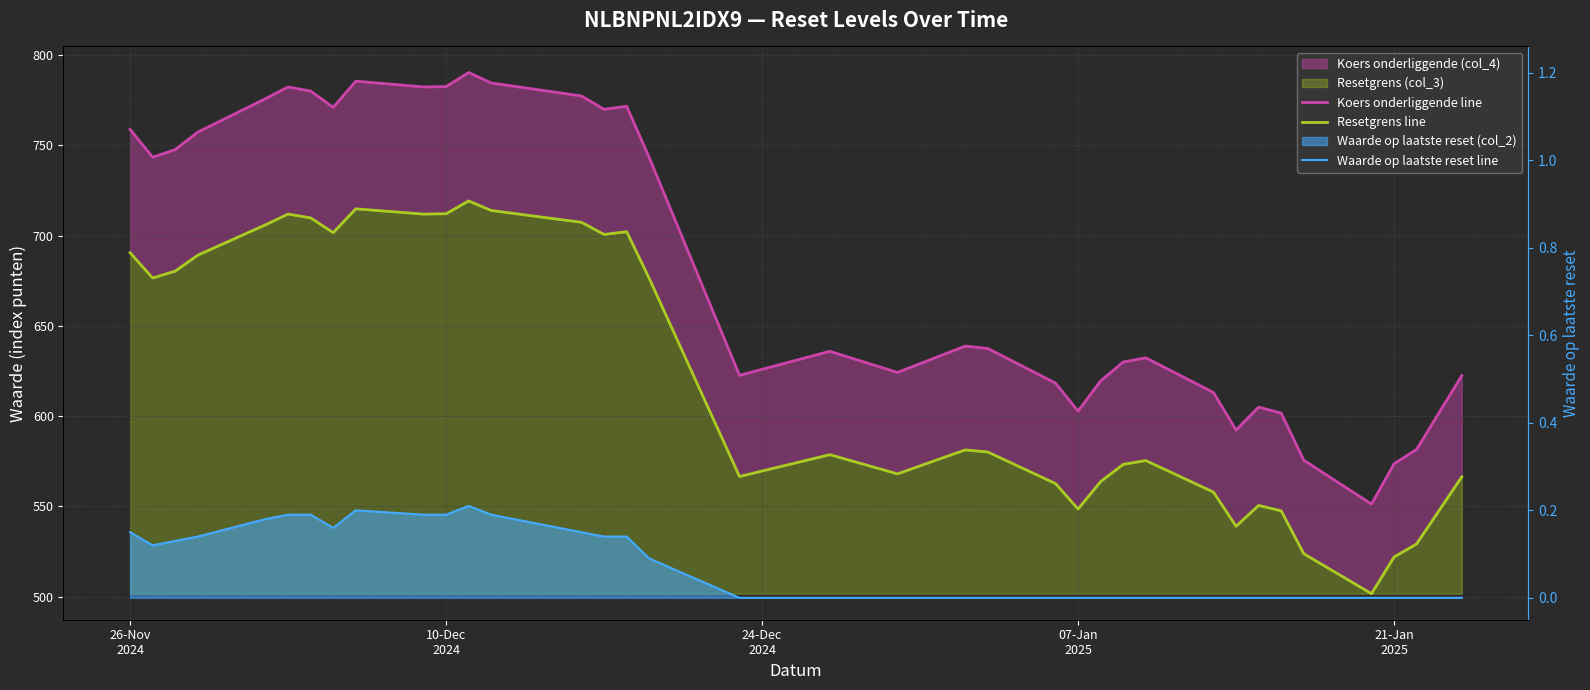

Reading left to right, what are all the values shown in this chart?

Koers onderliggende line: 26-Nov
2024=758.8	10-Dec
2024=743.4	24-Dec
2024=747.6	07-Jan
2025=757.3	21-Jan
2025=775.8	5=782.3	6=780.0	7=771.0	8=785.5	9=782.3	10=782.5	11=790.3	12=784.5	13=777.3	14=769.9	15=771.6	16=743.2	17=622.6	18=635.9	19=624.2	20=638.8	21=637.5	22=618.3	23=602.8	24=619.5	25=630.0	26=632.3	27=613.1	28=592.3	29=605.0	30=601.7	31=575.6	32=551.3	33=573.6	34=581.6	35=622.4
Resetgrens line: 26-Nov
2024=690.5	10-Dec
2024=676.5	24-Dec
2024=680.3	07-Jan
2025=689.1	21-Jan
2025=706.0	5=711.9	6=709.8	7=701.6	8=714.8	9=711.9	10=712.1	11=719.2	12=713.9	13=707.3	14=700.6	15=702.2	16=676.3	17=566.6	18=578.7	19=568.0	20=581.3	21=580.1	22=562.7	23=548.5	24=563.7	25=573.3	26=575.4	27=557.9	28=539.0	29=550.5	30=547.5	31=523.8	32=501.7	33=522.0	34=529.3	35=566.4
Waarde op laatste reset line: 26-Nov
2024=0.1	10-Dec
2024=0.1	24-Dec
2024=0.1	07-Jan
2025=0.1	21-Jan
2025=0.2	5=0.2	6=0.2	7=0.2	8=0.2	9=0.2	10=0.2	11=0.2	12=0.2	13=0.1	14=0.1	15=0.1	16=0.1	17=0.0	18=0.0	19=0.0	20=0.0	21=0.0	22=0.0	23=0.0	24=0.0	25=0.0	26=0.0	27=0.0	28=0.0	29=0.0	30=0.0	31=0.0	32=0.0	33=0.0	34=0.0	35=0.0